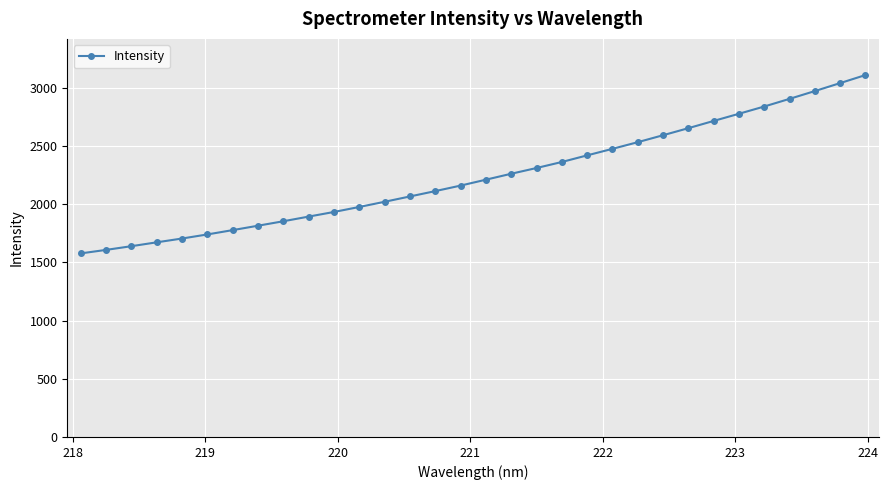

What is the value of the 31st point from the left?

3039.7